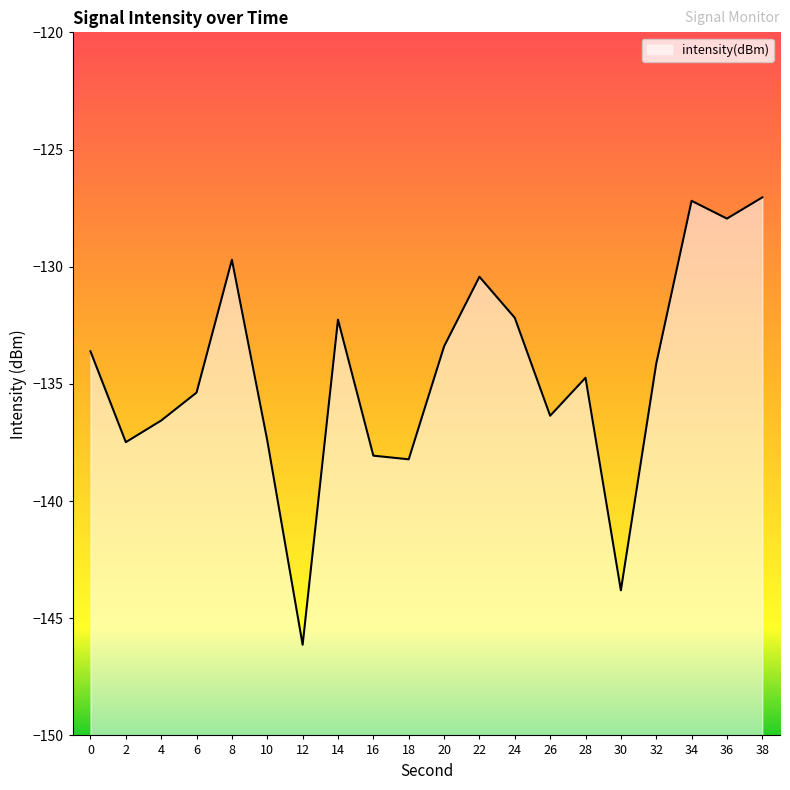

What is the approximate value at 16?

-138.1